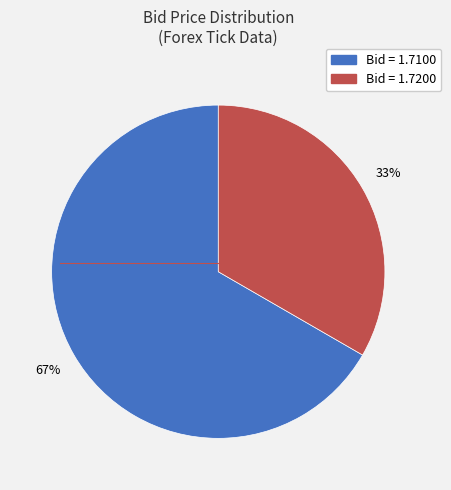

Is there a majority slice in this chart?

Yes